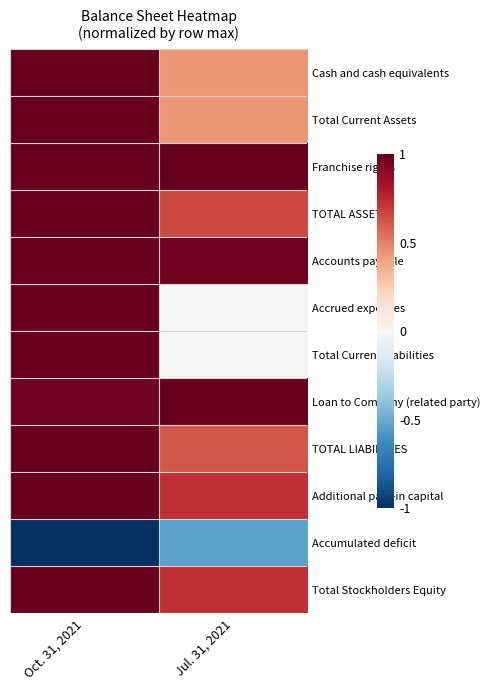

Reading left to right, transcribe all the data shown in this chart.

Cash and cash equivalents: Oct. 31, 2021=1.0	Jul. 31, 2021=0.4
Total Current Assets: Oct. 31, 2021=1.0	Jul. 31, 2021=0.4
Franchise rights: Oct. 31, 2021=1.0	Jul. 31, 2021=1.0
TOTAL ASSETS: Oct. 31, 2021=1.0	Jul. 31, 2021=0.7
Accounts payable: Oct. 31, 2021=1.0	Jul. 31, 2021=1.0
Accrued expenses: Oct. 31, 2021=1.0	Jul. 31, 2021=0.0
Total Current Liabilities: Oct. 31, 2021=1.0	Jul. 31, 2021=0.0
Loan to Company (related party): Oct. 31, 2021=1.0	Jul. 31, 2021=1.0
TOTAL LIABILITIES: Oct. 31, 2021=1.0	Jul. 31, 2021=0.6
Additional paid-in capital: Oct. 31, 2021=1.0	Jul. 31, 2021=0.7
Accumulated deficit: Oct. 31, 2021=-1.0	Jul. 31, 2021=-0.5
Total Stockholders Equity: Oct. 31, 2021=1.0	Jul. 31, 2021=0.7